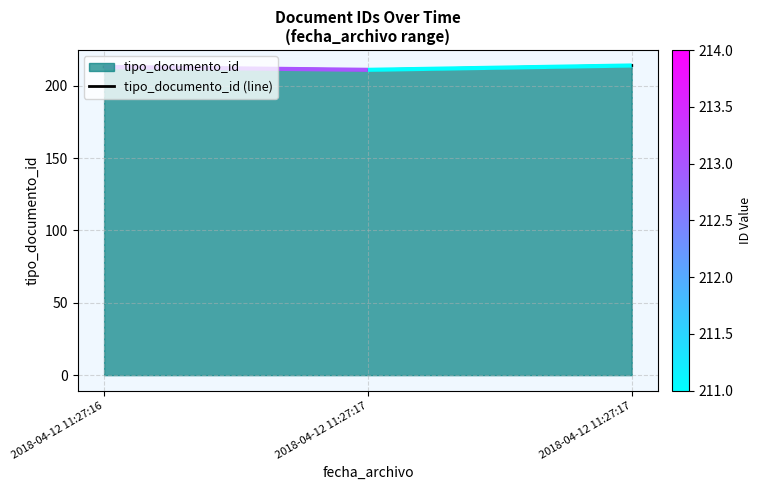

What is the change in value from 2018-04-12 11:27:16 to 2018-04-12 11:27:17?

+1